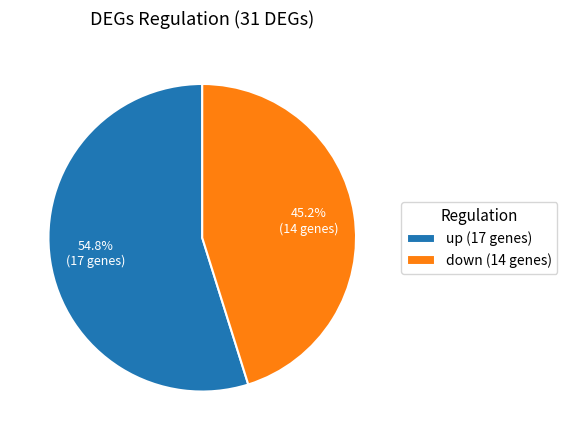

Is it true that up is 41% of the pie?

False